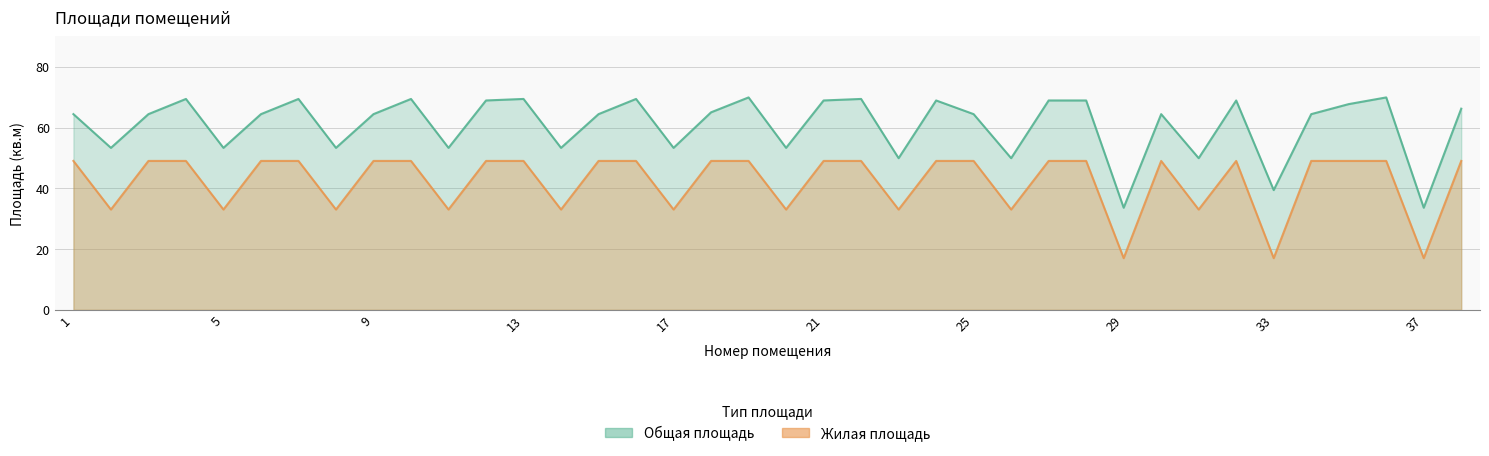

What is the difference between the maximum and minimum values in the Жилая площадь series?

32.0